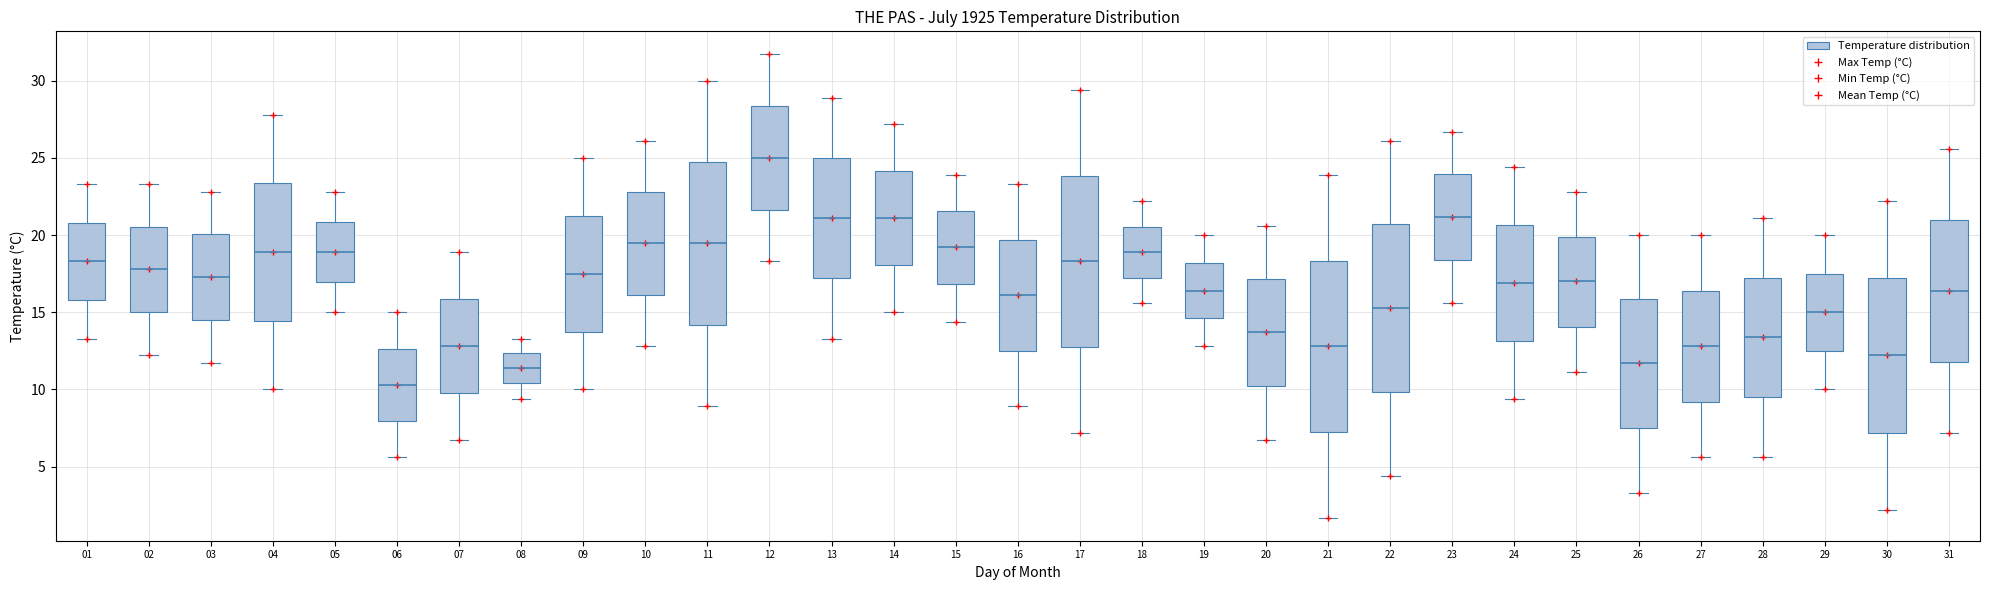

Where is the upper edge of the box at x = 03 on the y-axis? The values are not printed on the chart, so give them approximately, as read against the axis.

20.0